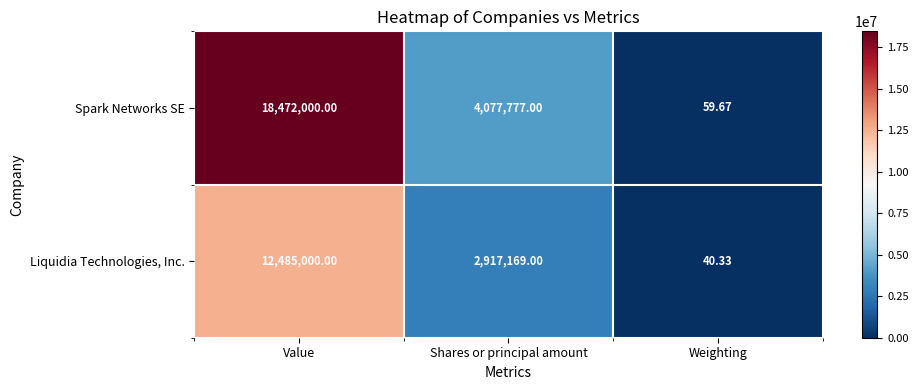

At which label is Liquidia Technologies, Inc. closest to 6242520?

Shares or principal amount